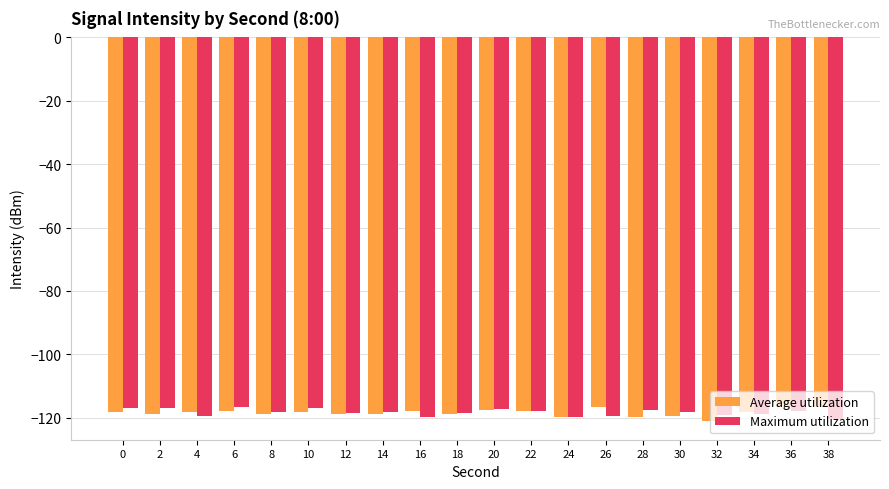

What is the difference between the second highest and minimum values in the Maximum utilization series?

3.5